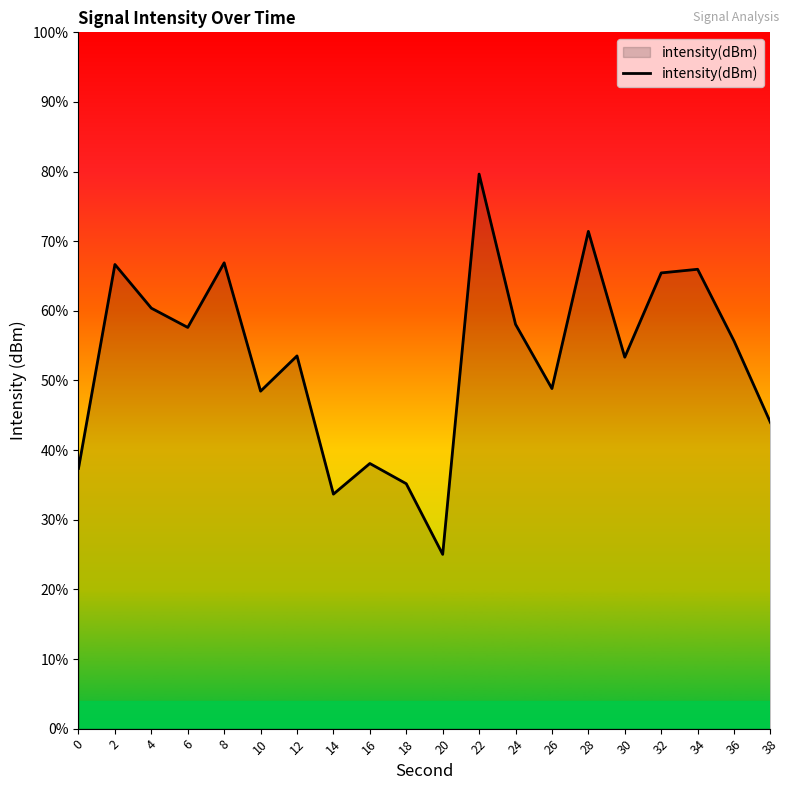

How many interior local valleys (lower than both neighbors) does the data have?

6